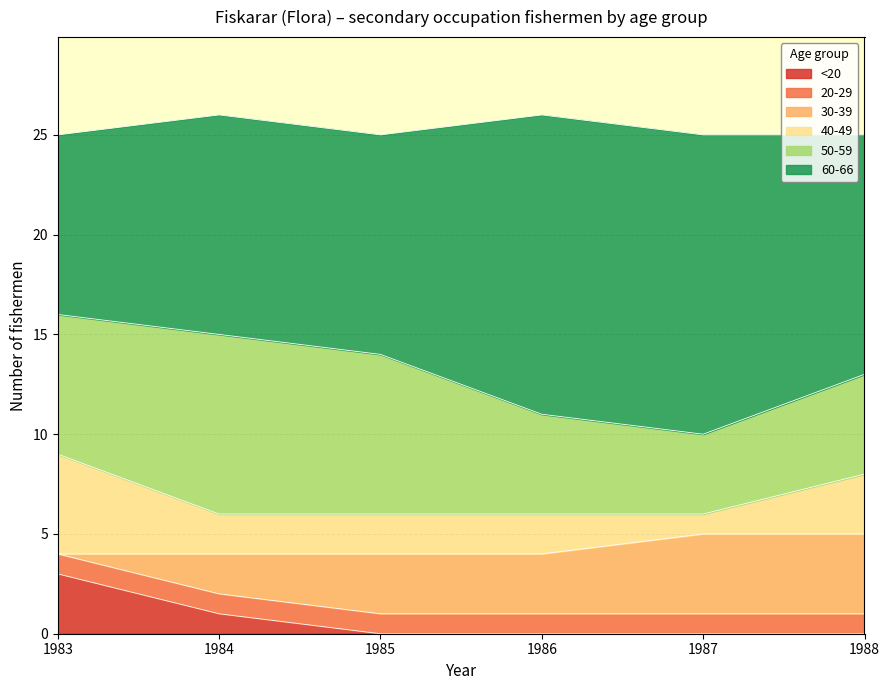

At how many categories does at least one series exceed 4?

6